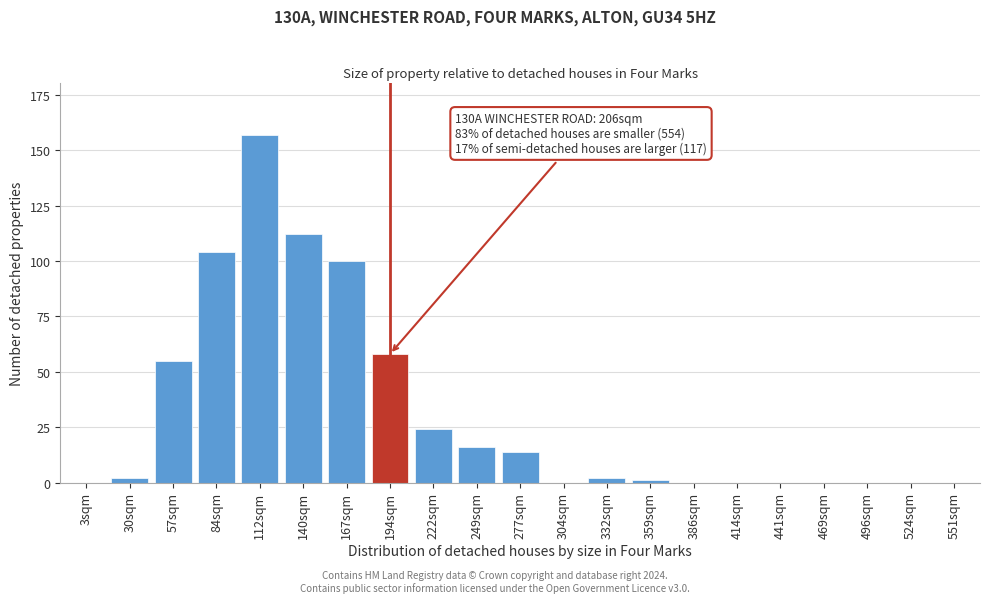

Reading left to right, what are all the values shown in this chart?

3sqm=0	30sqm=2	57sqm=55	84sqm=104	112sqm=157	140sqm=112	167sqm=100	194sqm=58	222sqm=24	249sqm=16	277sqm=14	304sqm=0	332sqm=2	359sqm=1	386sqm=0	414sqm=0	441sqm=0	469sqm=0	496sqm=0	524sqm=0	551sqm=0